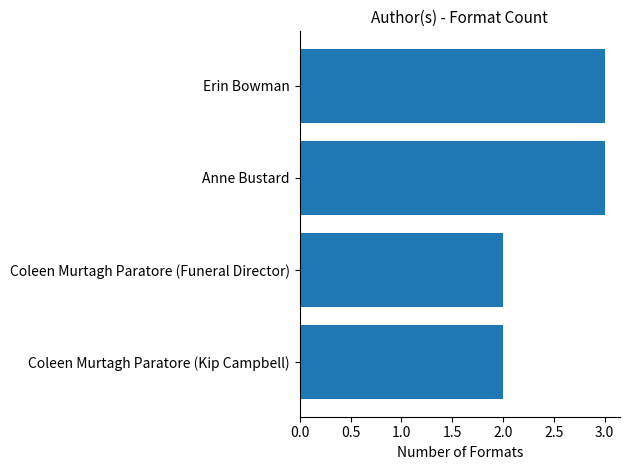

How many values are between 2 and 3?

4